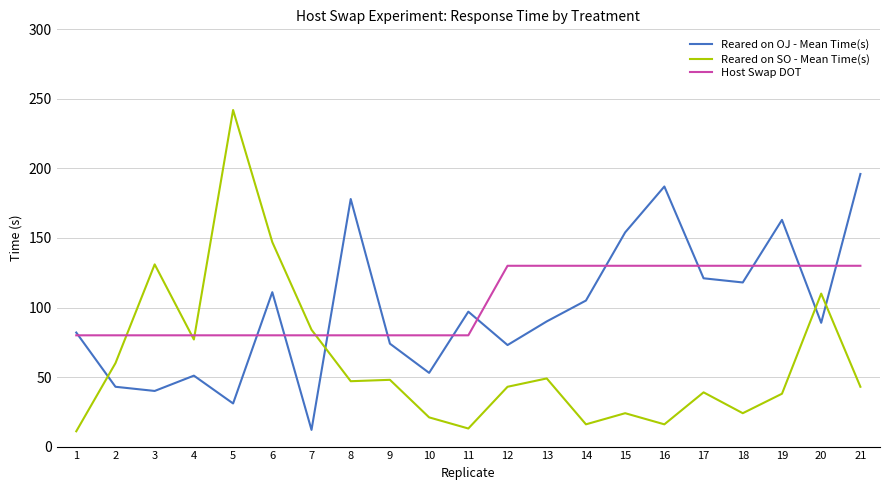

What is the lowest value of the Host Swap DOT series?

80